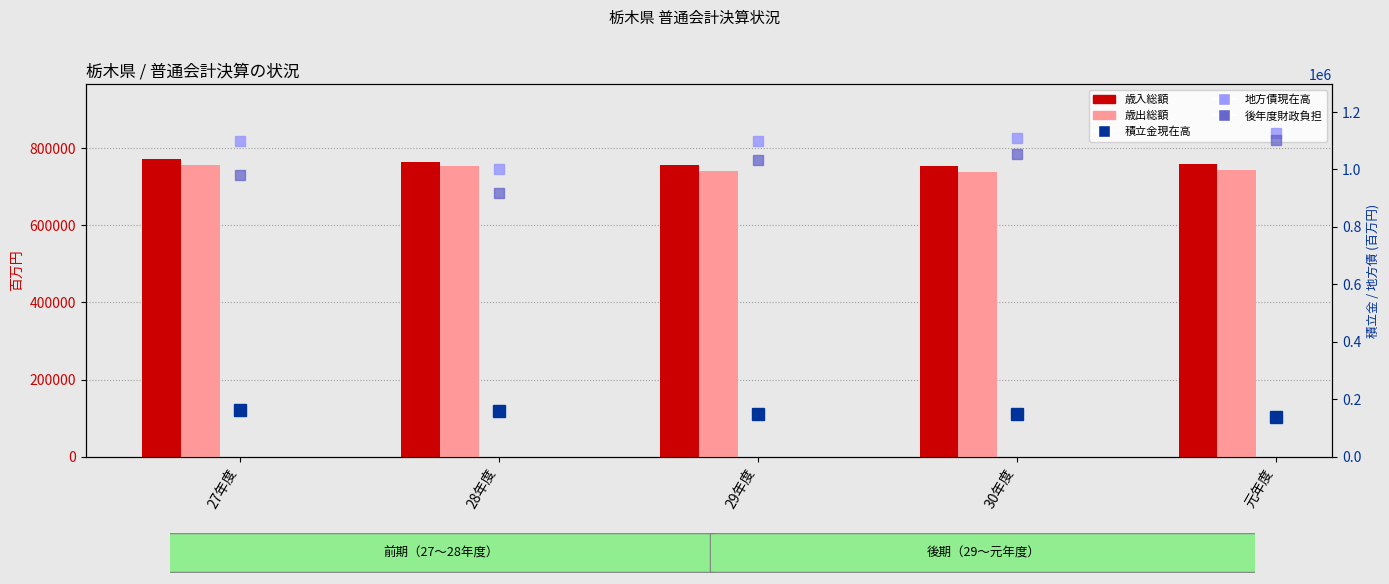

At which category is the sum across all series the highest?

元年度